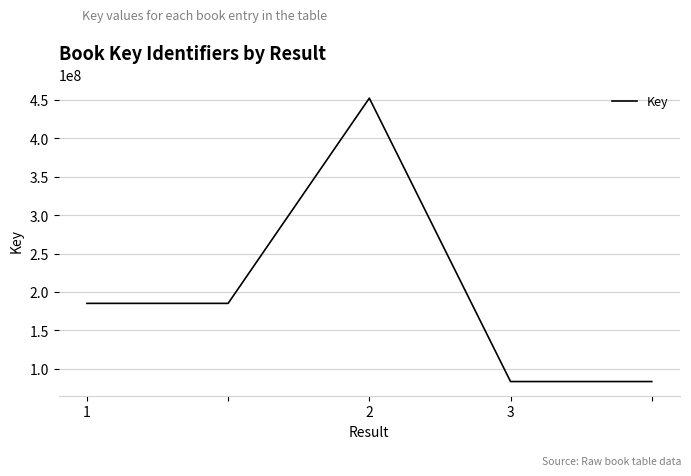

True or false: there are more than 2 points higher than both neighbors.

False